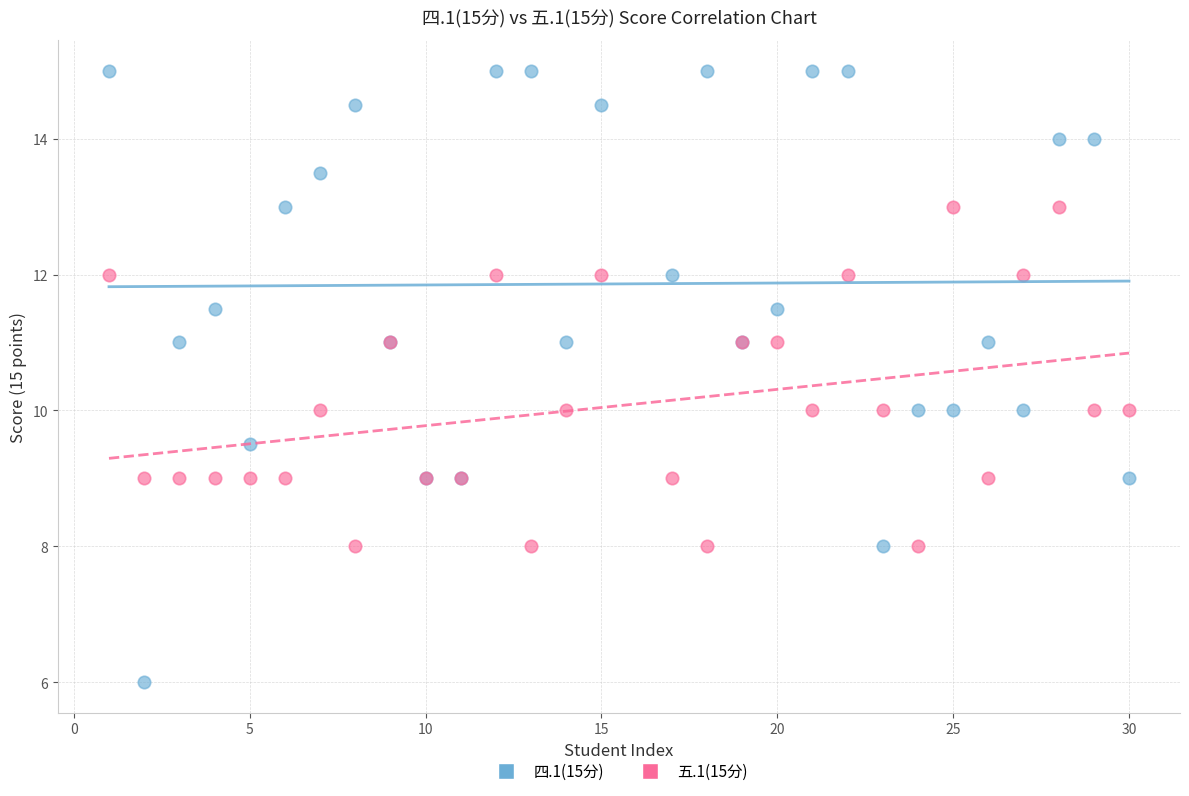

Which series contains the highest Y value?

四.1(15分)